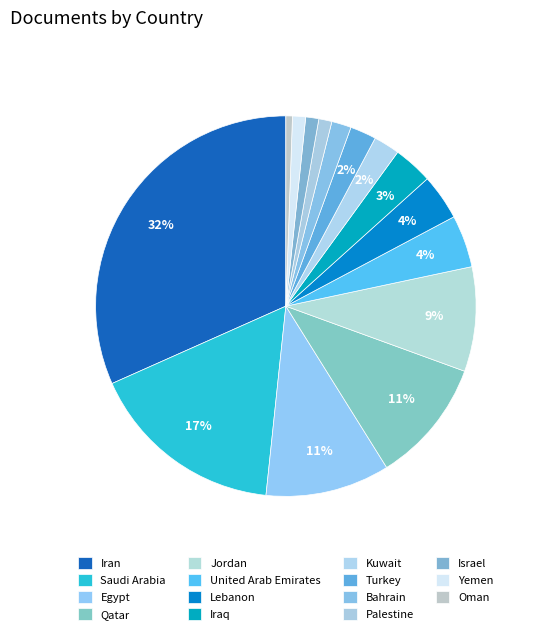

To the nearest percent, what portion does United Arab Emirates represent?

4%